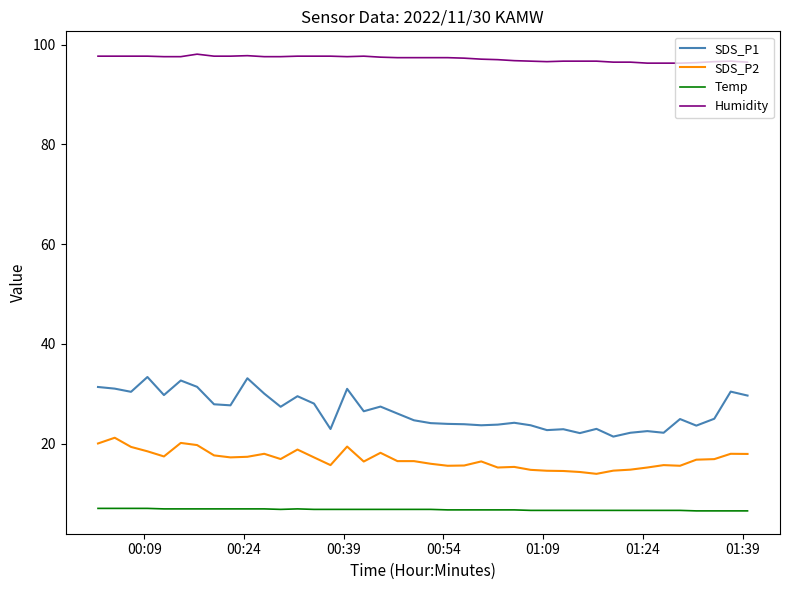

Does the chart have visible grid lines?

No